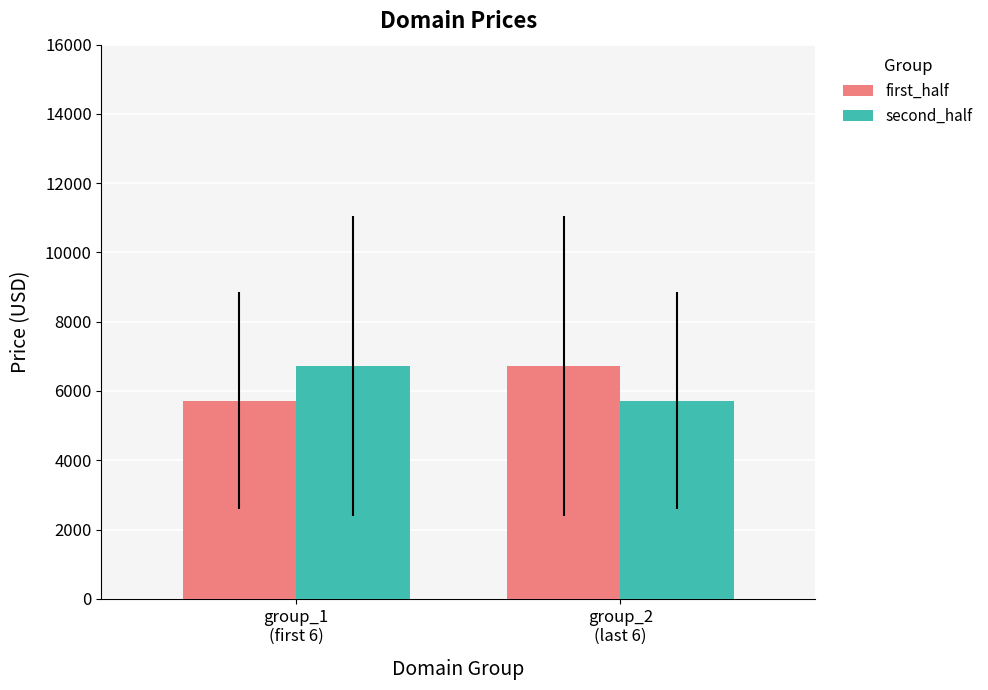

Rank the series at group_1
(first 6) from highest to lowest value.

second_half, first_half